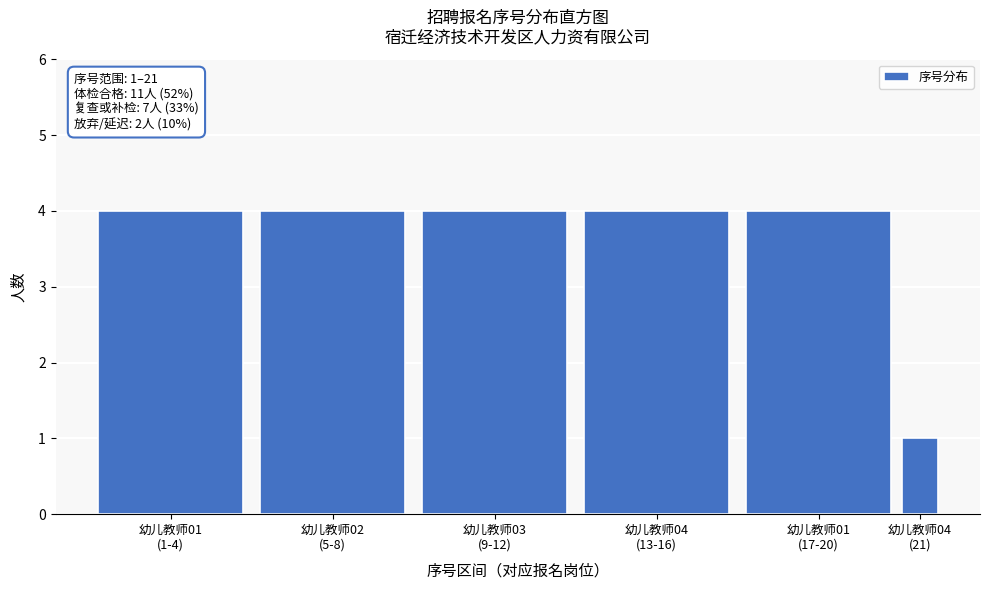

Reading left to right, what are all the values shown in this chart?

4	4	4	4	4	1